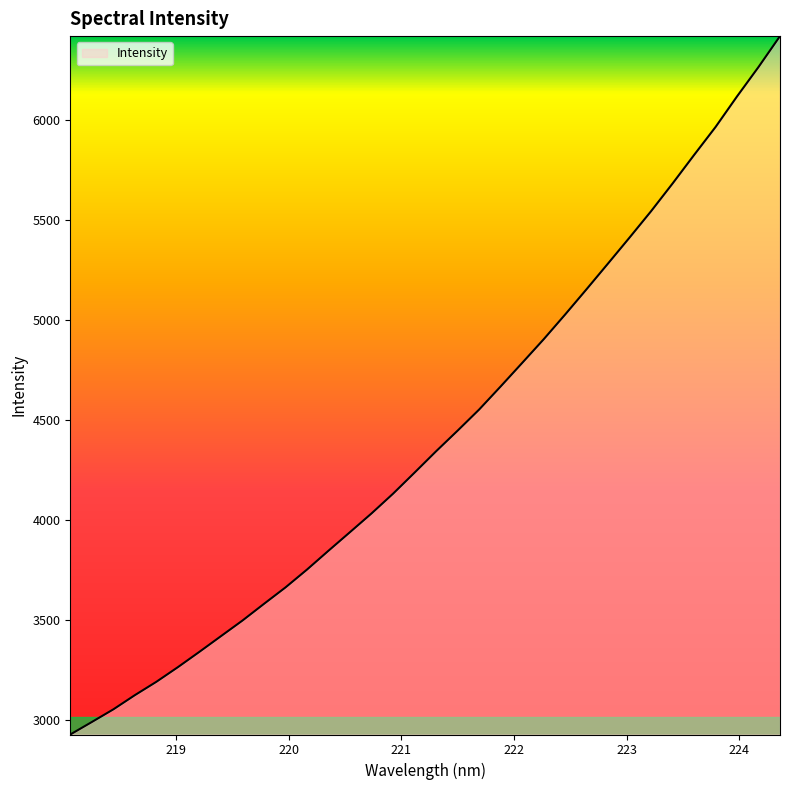

What is the difference between the maximum and minimum values?

3495.0